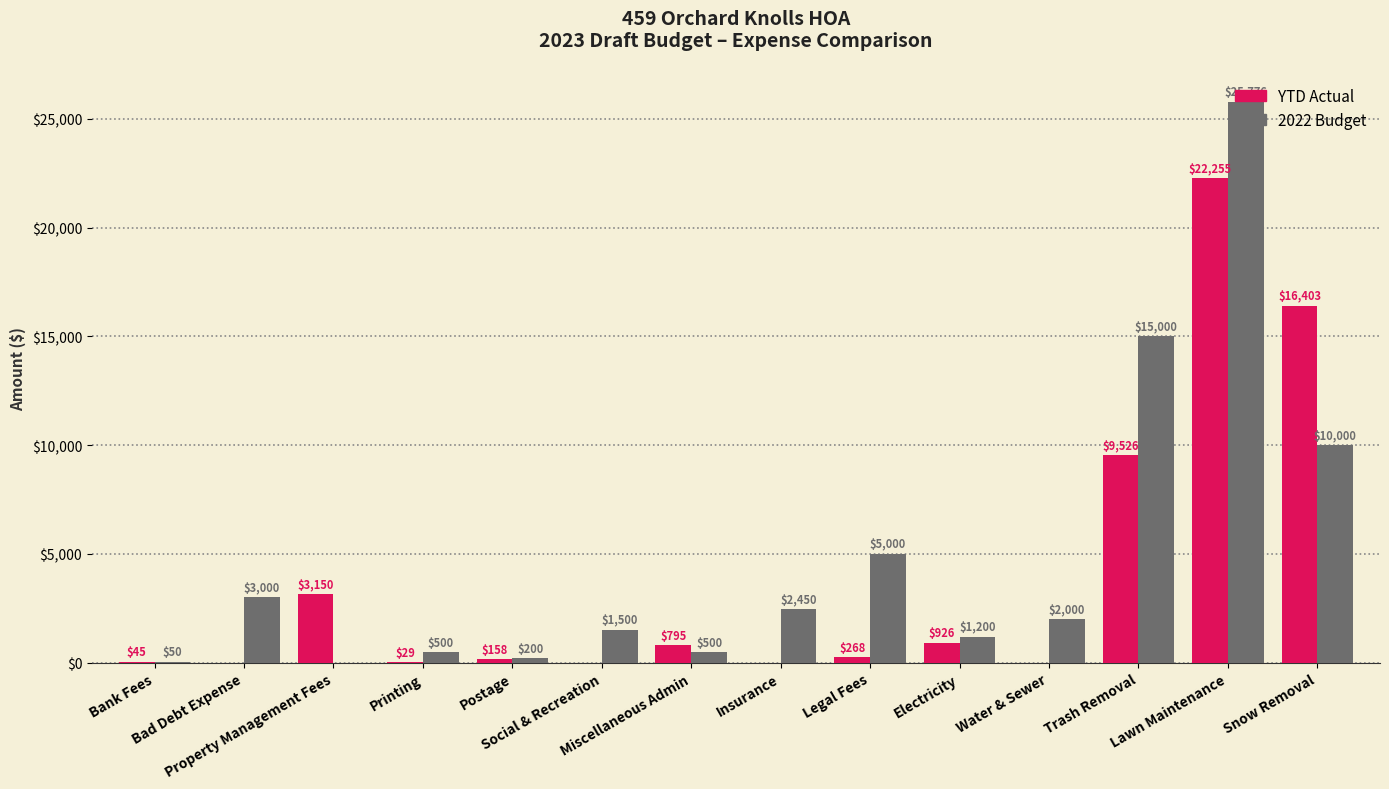

Which series has the largest total across all categories?

2022 Budget